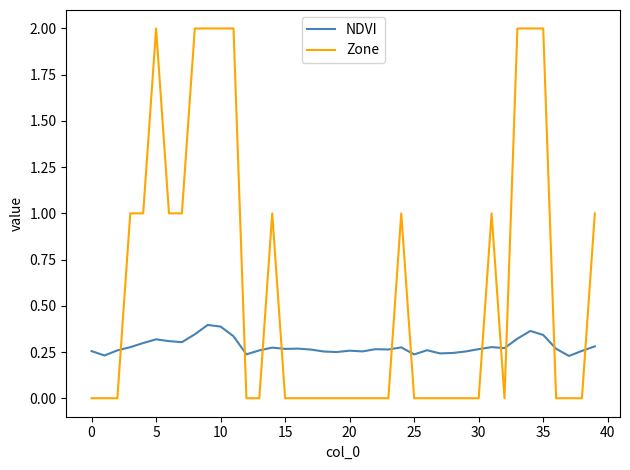

List the series in order of their overall mean, lowest first.

NDVI, Zone